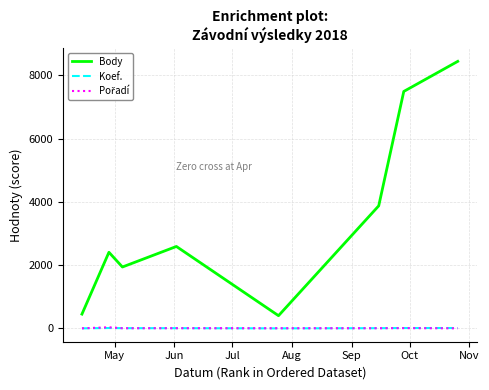

Which series has the largest total across all categories?

Body